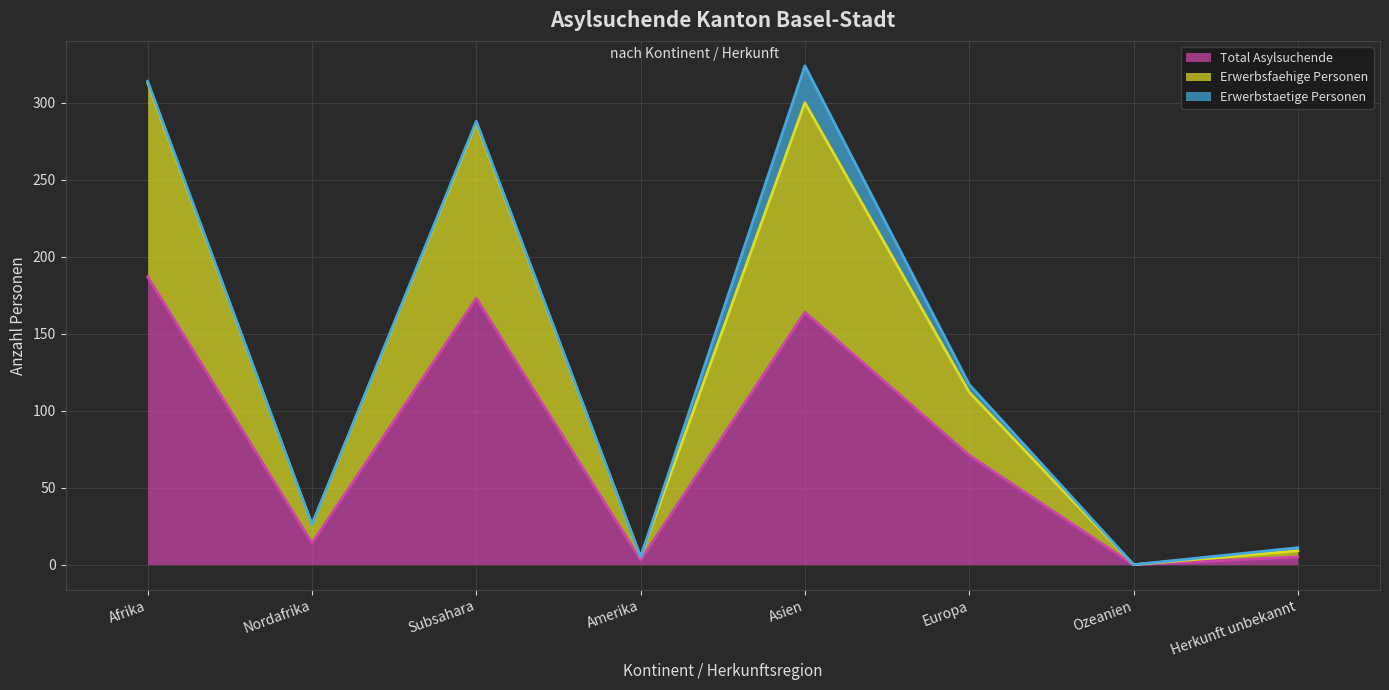

What is the maximum value for Total Asylsuchende?

187